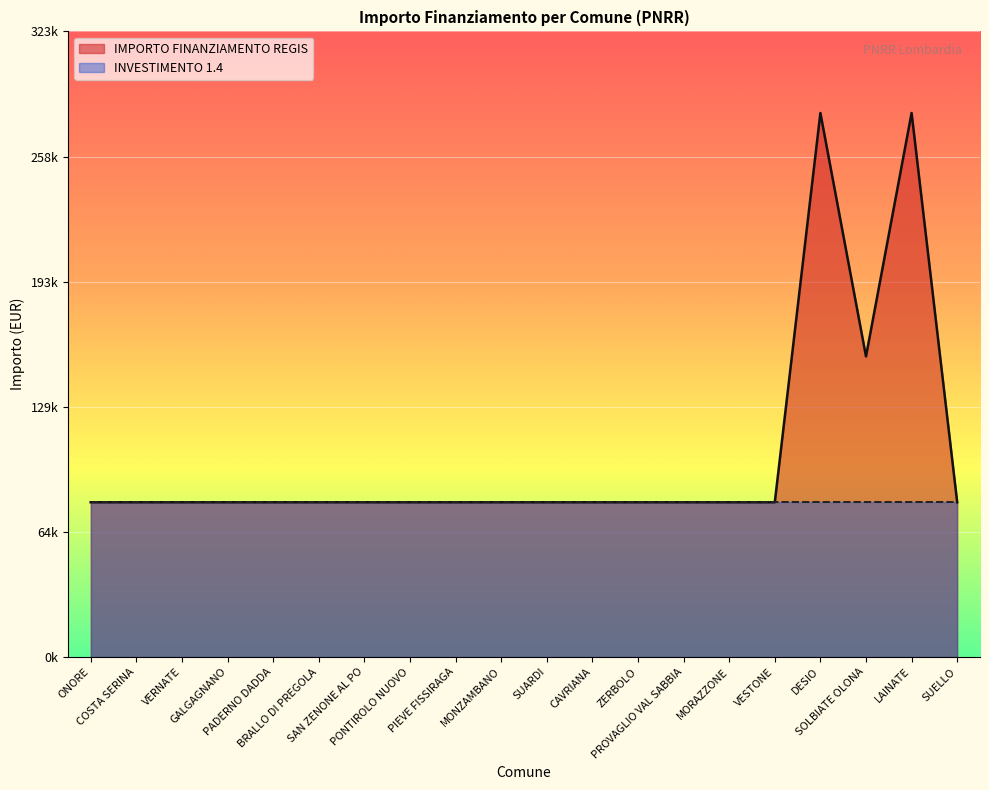

Reading left to right, list all the values displayed in this chart.

ONORE=79922	COSTA SERINA=79922	VERNATE=79922	GALGAGNANO=79922	PADERNO DADDA=79922	BRALLO DI PREGOLA=79922	SAN ZENONE AL PO=79922	PONTIROLO NUOVO=79922	PIEVE FISSIRAGA=79922	MONZAMBANO=79922	SUARDI=79922	CAVRIANA=79922	ZERBOLO=79922	PROVAGLIO VAL SABBIA=79922	MORAZZONE=79922	VESTONE=79922	DESIO=280932	SOLBIATE OLONA=155234	LAINATE=280932	SUELLO=79922